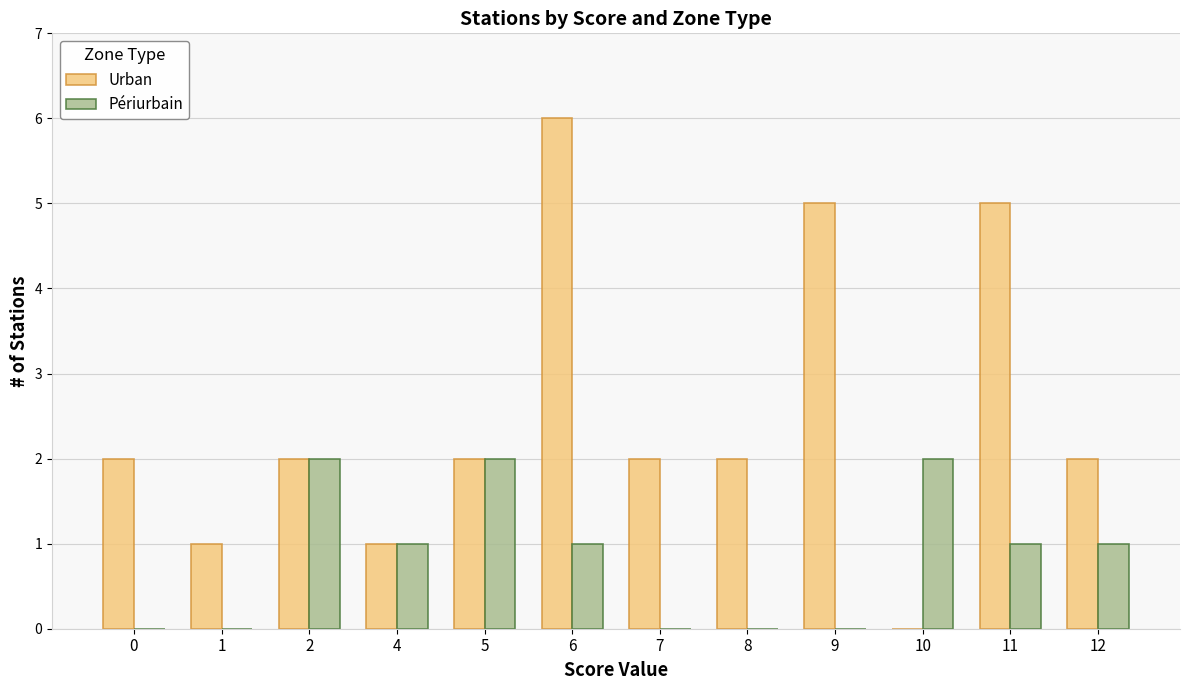

Which series has the largest total across all categories?

Urban